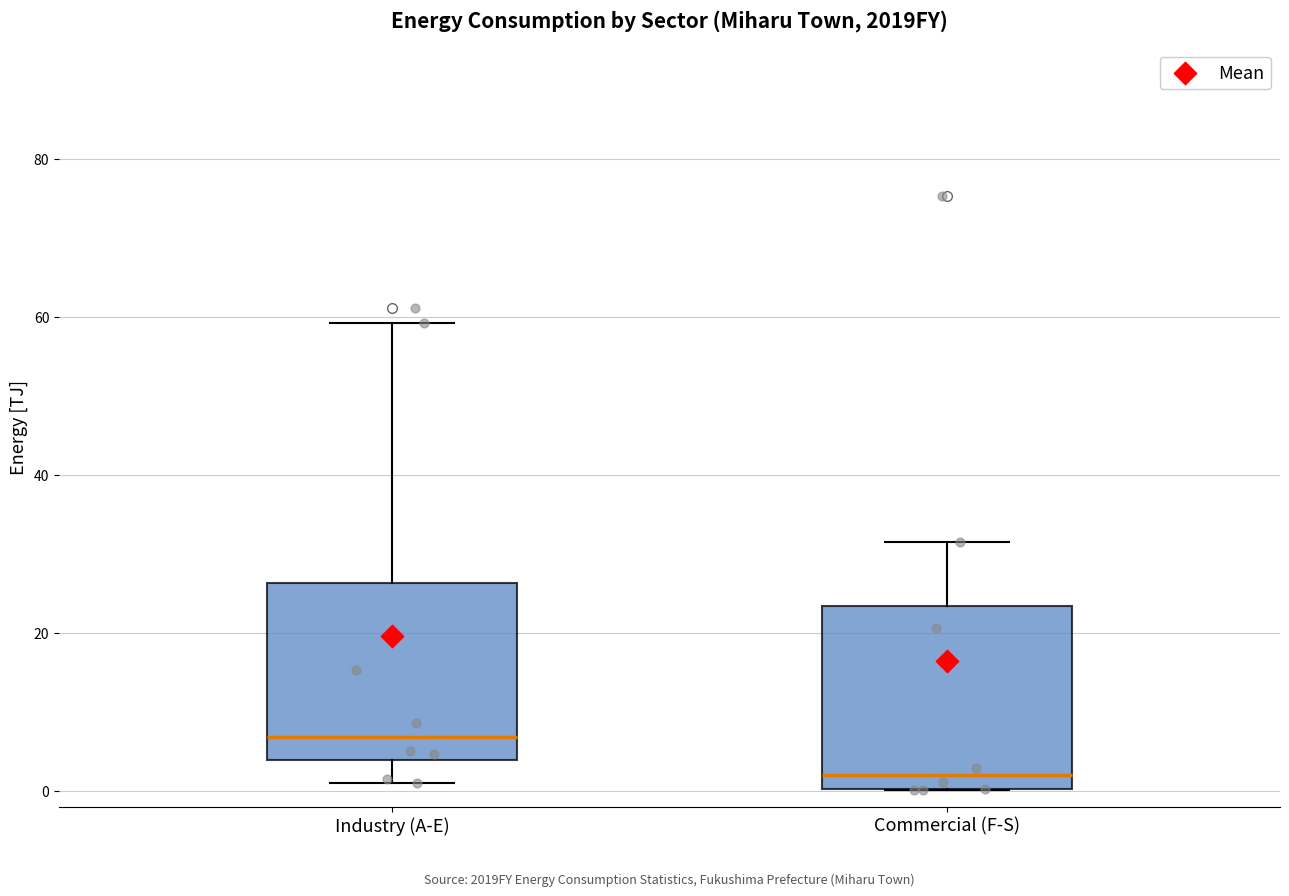

Where is the upper edge of the box for Commercial (F-S) on the y-axis? The values are not printed on the chart, so give them approximately, as read against the axis.

24